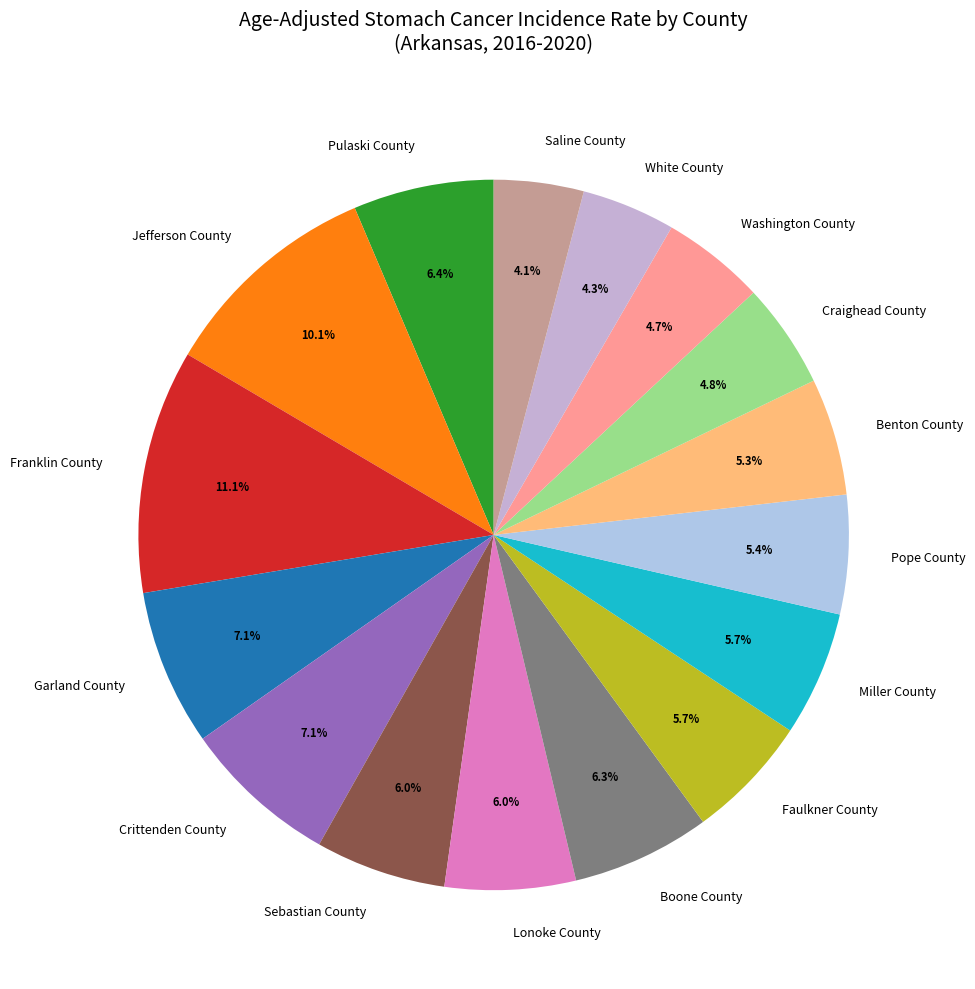

Do Faulkner County and Benton County together represent more than half of the pie?

No